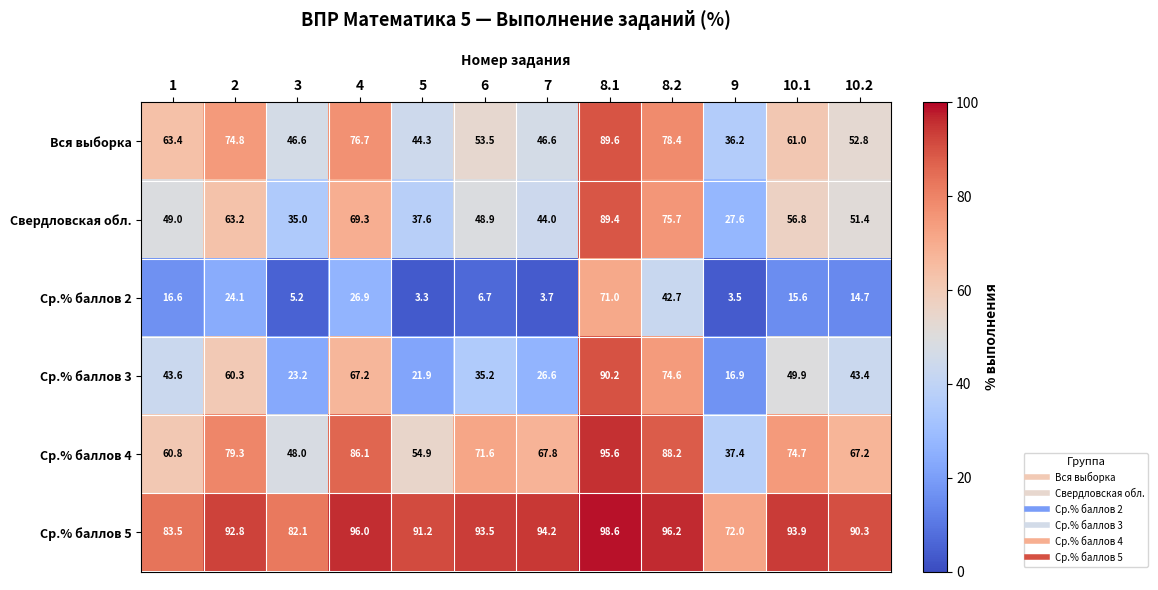

True or false: Ср.% баллов 2 has a value of 28.3 at 8.2.

False